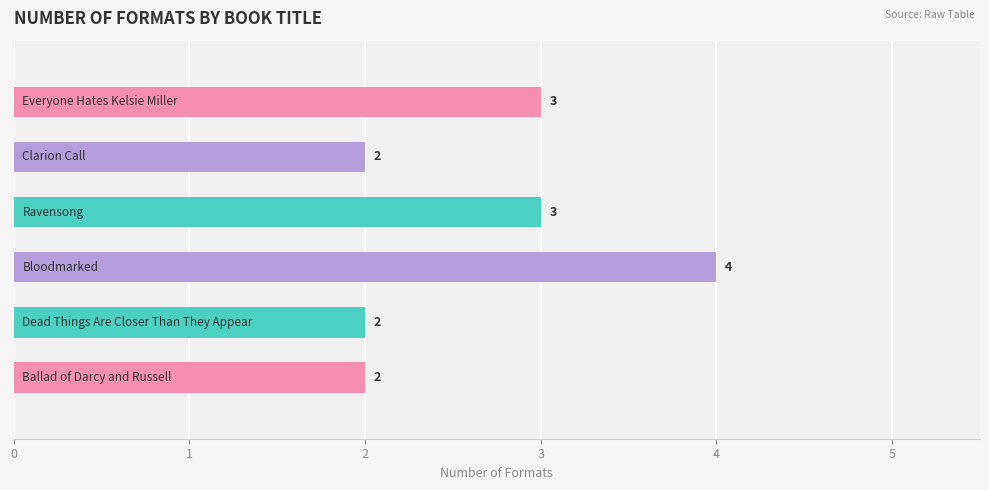

What is the sum of all values?

16